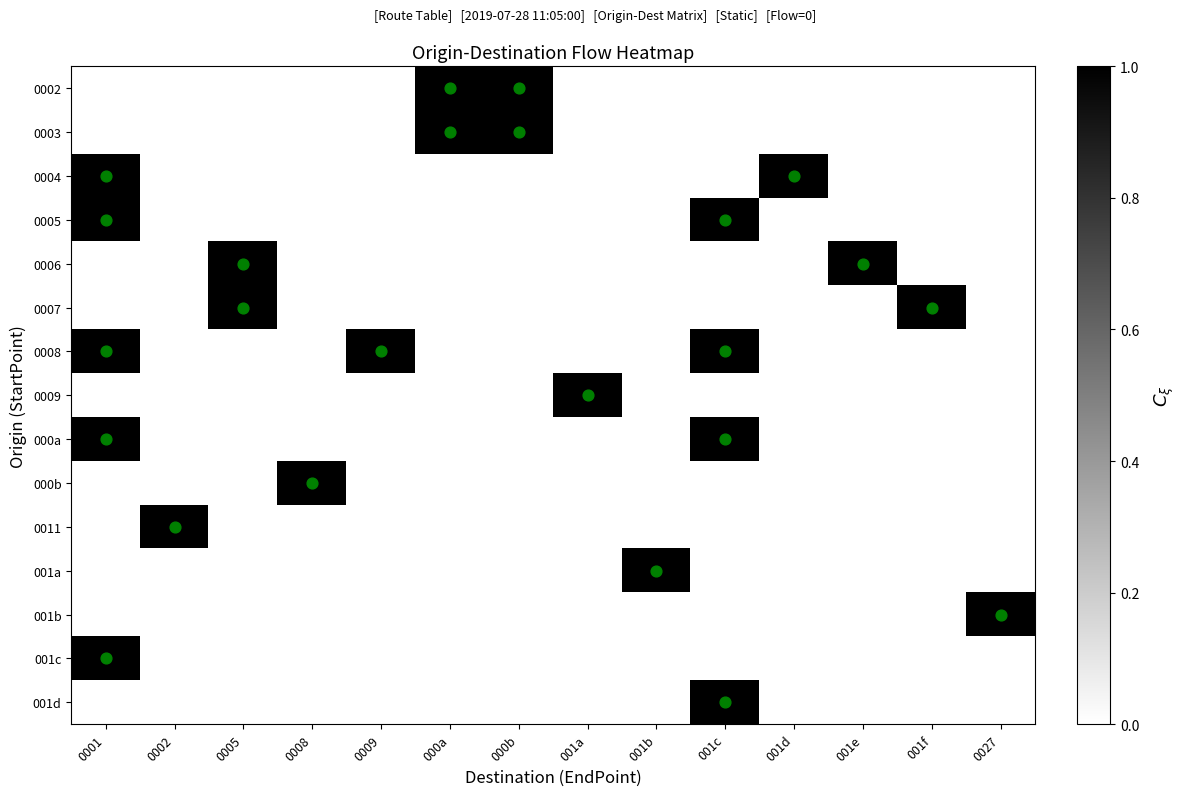

What is the spread (max minus min) of values at 001d?

1